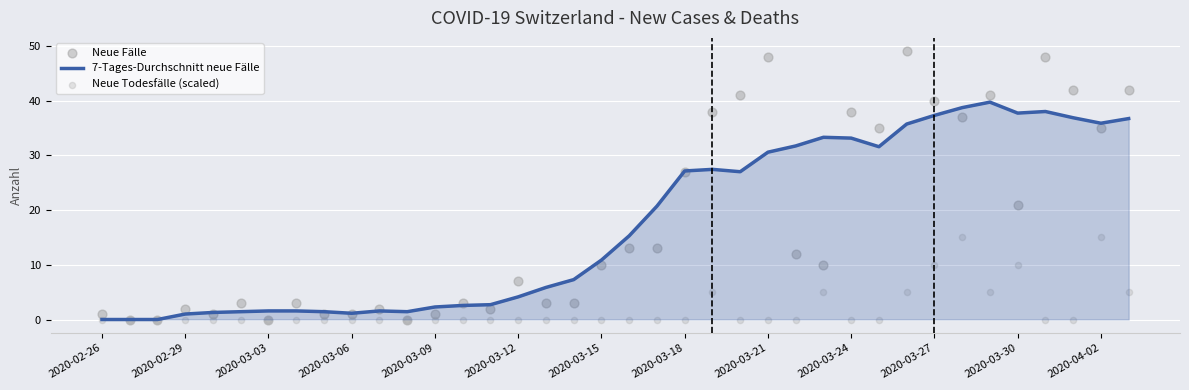

Which series has the widest spread of Y values?

Neue Fälle